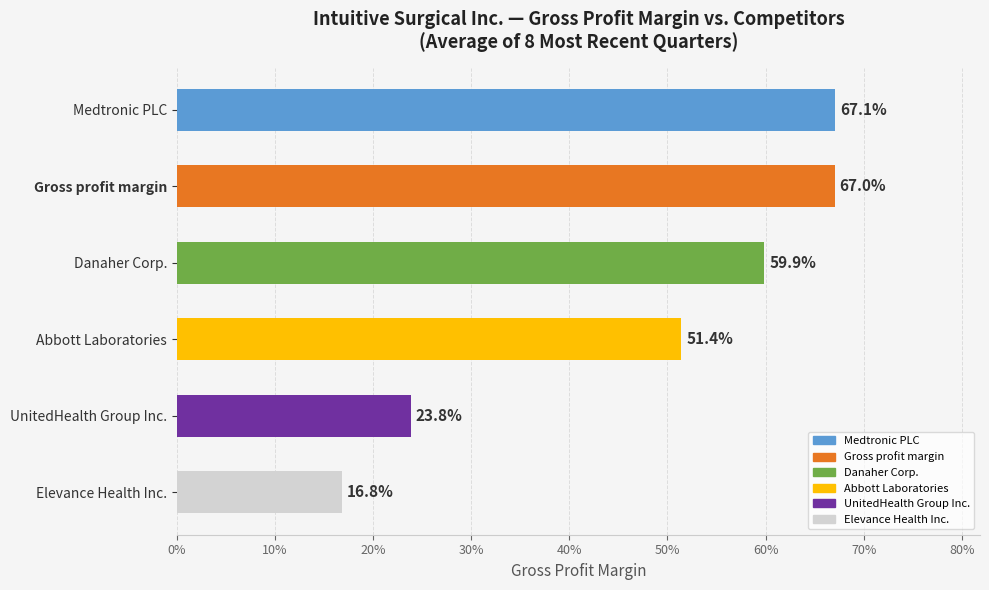

Are the bars horizontal?

Yes